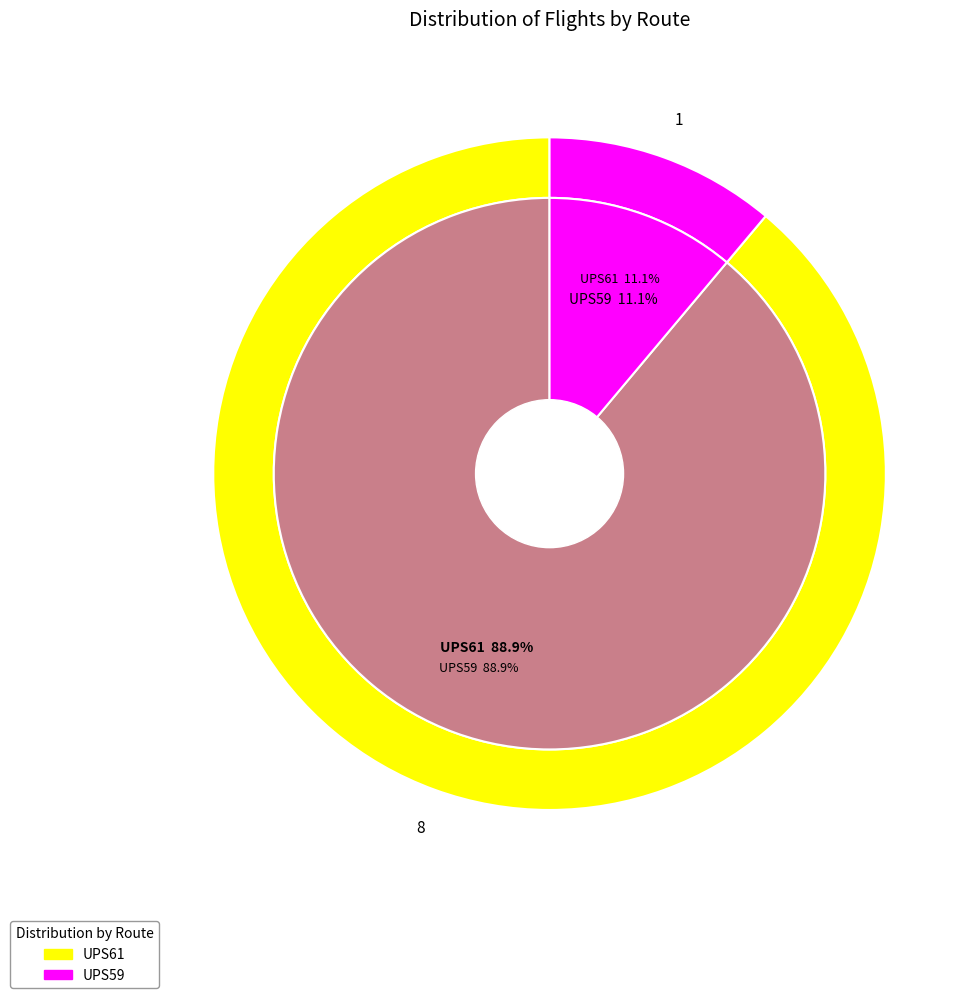

Between UPS61 and UPS59, which is larger?

UPS61